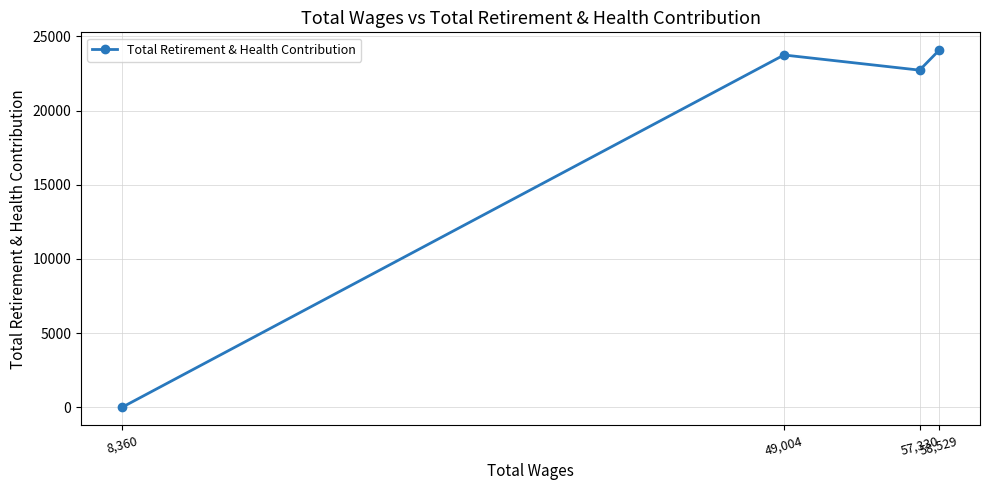

Reading left to right, extract all data points from this chart.

8,360=0	49,004=23741	57,330=22720	58,529=24064